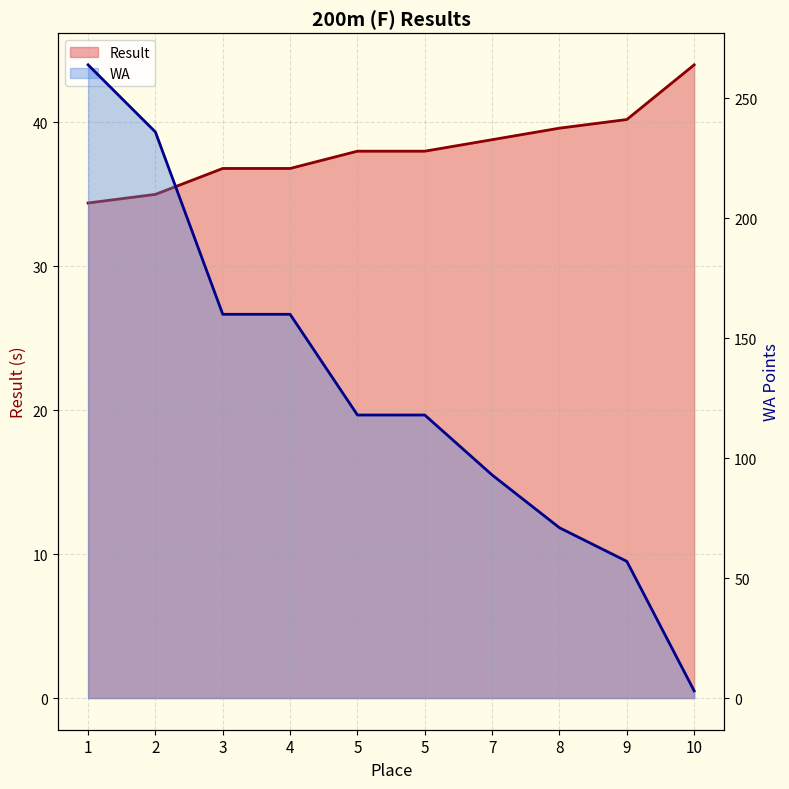

What is the value of the WA point at the 4th from the left?

160.0